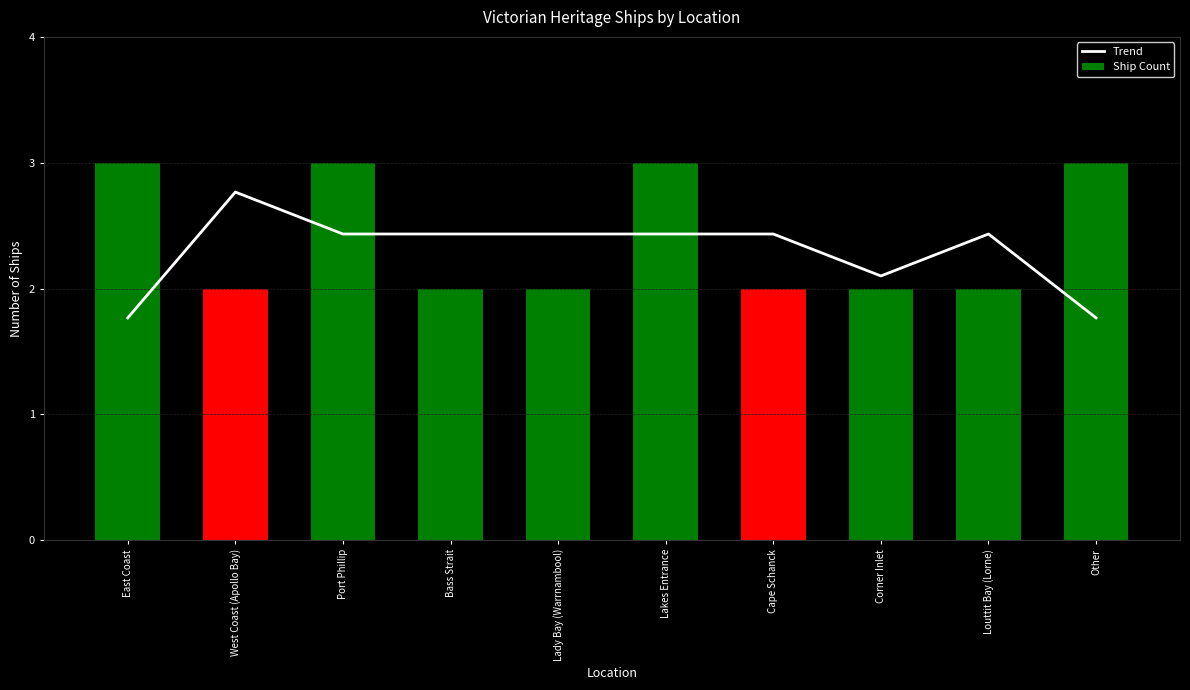

How many series are shown in this chart?

2